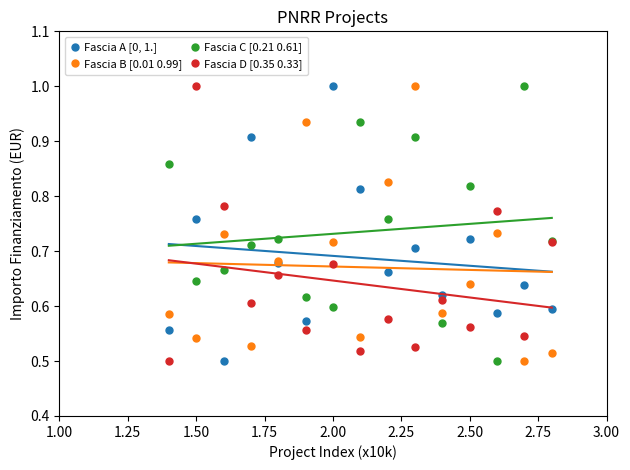

What are all the series names shown in the legend?

Fascia A [0, 1.], Fascia B [0.01 0.99], Fascia C [0.21 0.61], Fascia D [0.35 0.33]